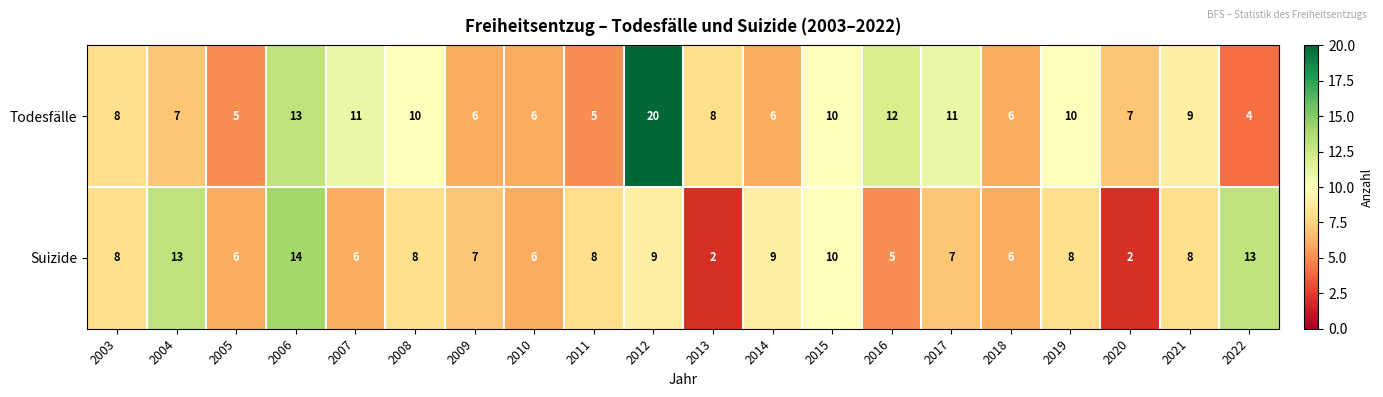

What is the difference between the second highest and minimum values in the Suizide series?

11